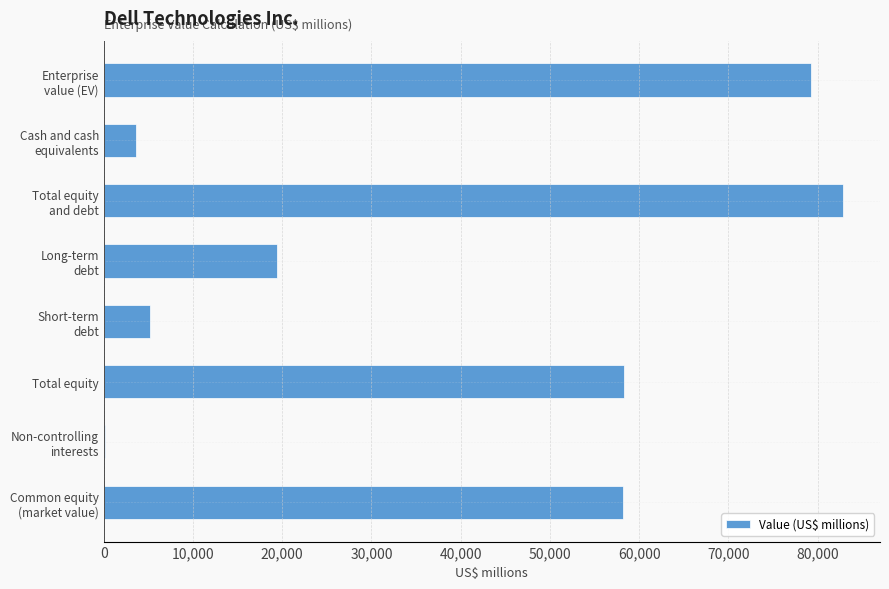

Are the bars grouped side by side (vs. stacked)?

No